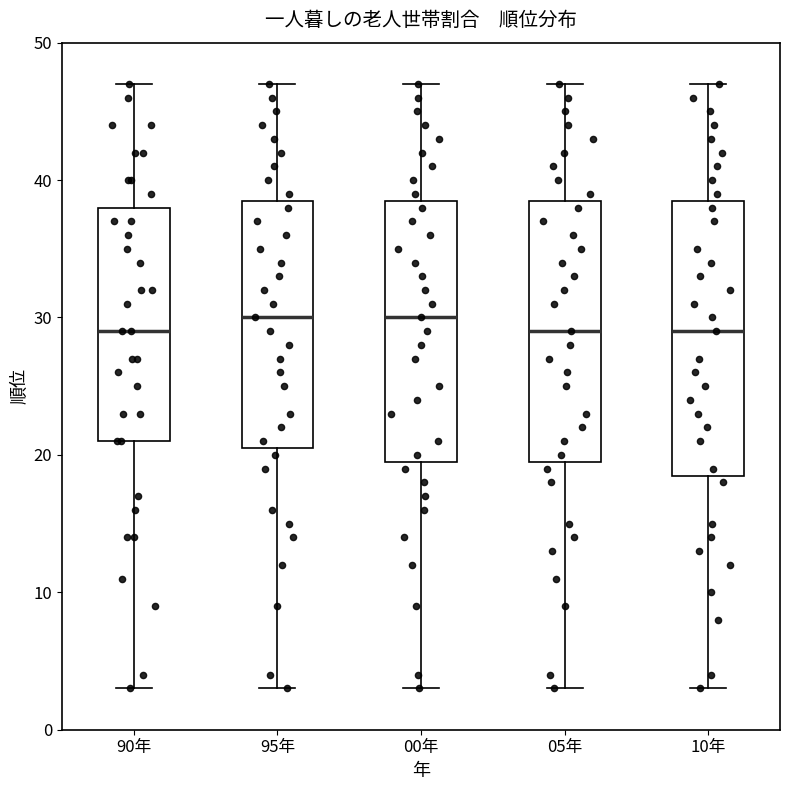

Comparing the boxes themselves (not the whiskers), which one is the tallest?

10年